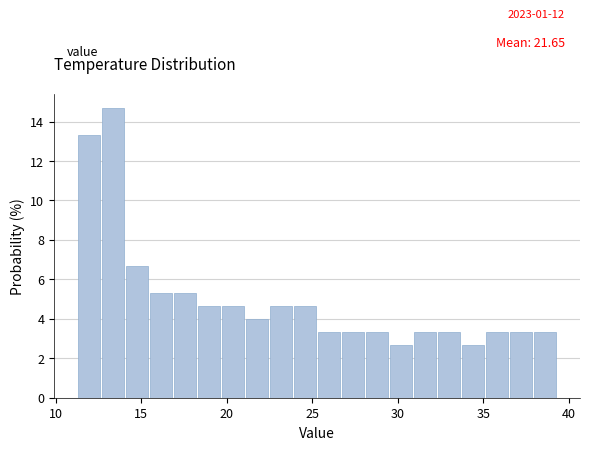

Around what value on the x-axis is the tallest bar? Give the approximate position of its centre, as read against the axis.

13.5